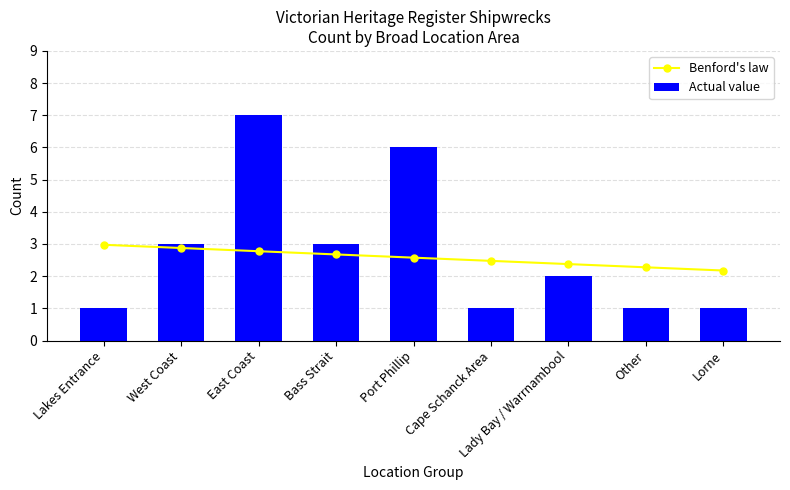

What is the spread (max minus min) of values at Cape Schanck Area?

1.5